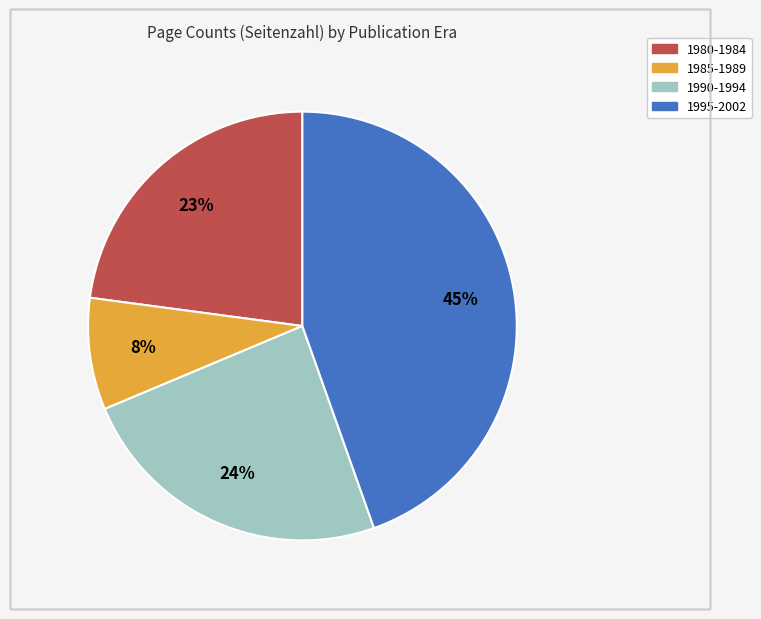

Is there any slice that represents more than half of the pie?

No